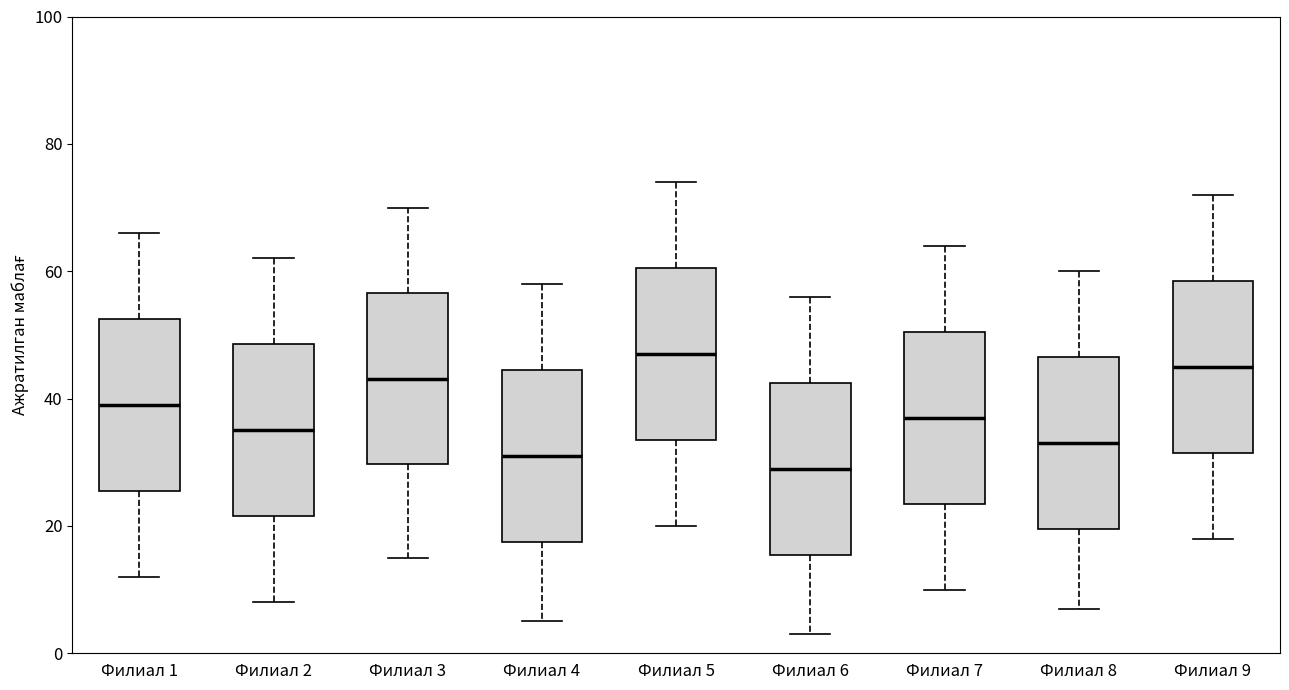

Where is the lower edge of the box for Филиал 8 on the y-axis? The values are not printed on the chart, so give them approximately, as read against the axis.

20